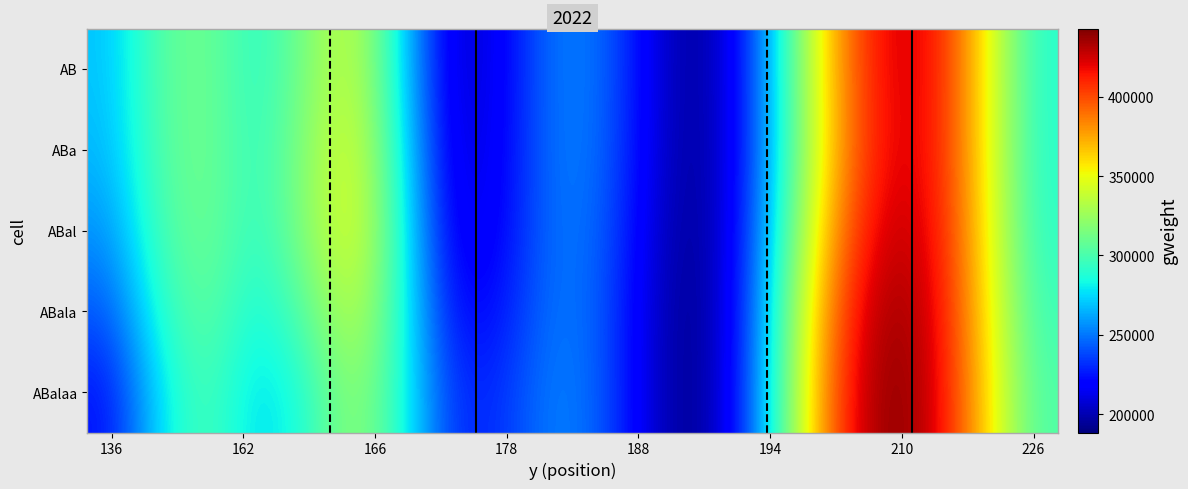

Reading right to left, extract all data points from this chart.

AB: 289409.4	356082.8	416605.1	424193.8	381711.3	302978.6	221673.1	191746.2	217739.3	251206.2	249638.6	213949.6	206277.7	277144.6	341140.1	315412.9	289019.3	312544.3	304762.3	269152.0
ABa: 289694.4	356137.4	416027.2	422423.0	379221.5	301344.3	221291.3	191499.3	216959.9	250552.7	249763.0	215026.5	208922.2	282433.6	347706.9	319681.1	290588.5	313005.7	303838.3	266291.1
ABal: 291395.0	357488.5	418697.2	429228.3	388800.9	308108.2	223302.0	190275.8	214229.4	248367.1	249220.8	216829.8	213200.5	287247.4	350240.1	319274.7	289944.9	312550.5	299881.8	257218.6
ABala: 295935.3	360582.6	422763.6	438690.3	401993.0	317203.0	225620.4	188665.7	211569.0	246701.7	250243.1	222736.6	221423.0	288013.8	339267.2	305305.1	282504.0	308436.0	290931.6	242107.2
ABalaa: 301041.0	363683.9	425080.6	442920.9	407760.6	321113.1	226623.4	188507.9	211618.2	247295.3	252981.6	230636.6	231182.2	288118.5	325394.0	288292.2	272901.3	301621.2	278399.4	223881.1